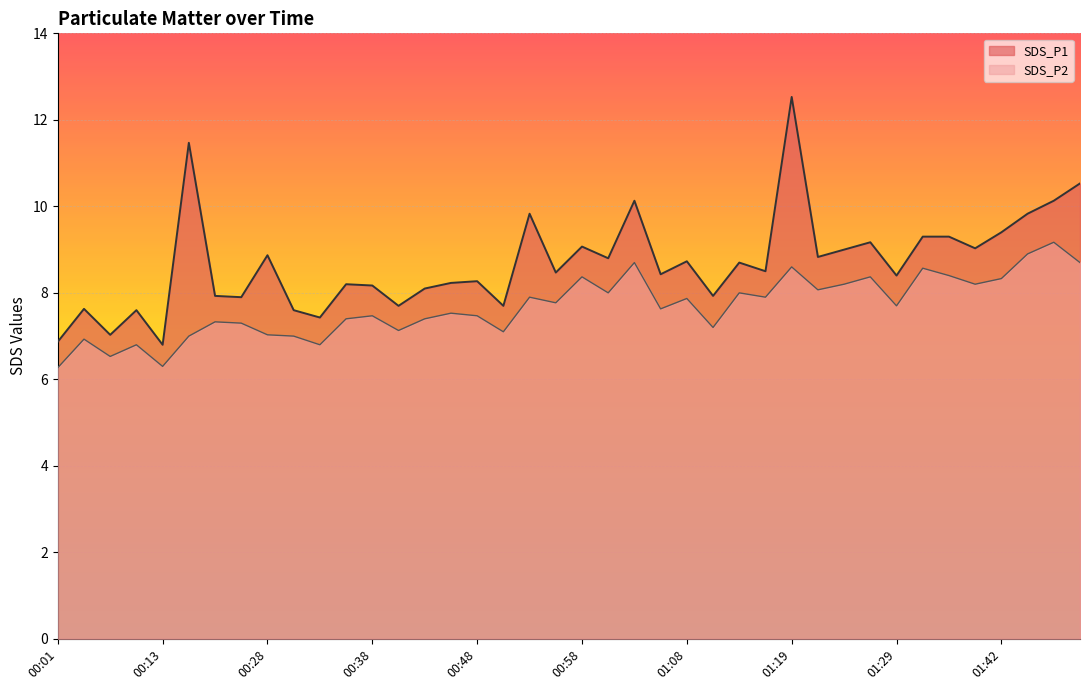

Reading right to left, transcribe all the data shown in this chart.

SDS_P1: 01:49=10.5	01:47=10.1	01:44=9.8	01:42=9.4	01:39=9.0	01:37=9.3	01:34=9.3	01:29=8.4	01:26=9.2	01:24=9.0	01:21=8.8	01:19=12.5	01:16=8.5	01:13=8.7	01:11=7.9	01:08=8.7	01:06=8.4	01:03=10.1	01:01=8.8	00:58=9.1	00:56=8.5	00:53=9.8	00:51=7.7	00:48=8.3	00:46=8.2	00:43=8.1	00:41=7.7	00:38=8.2	00:36=8.2	00:33=7.4	00:31=7.6	00:28=8.9	00:26=7.9	00:21=7.9	00:16=11.5	00:13=6.8	00:11=7.6	00:08=7.0	00:06=7.6	00:01=6.9
SDS_P2: 01:49=8.7	01:47=9.2	01:44=8.9	01:42=8.3	01:39=8.2	01:37=8.4	01:34=8.6	01:29=7.7	01:26=8.4	01:24=8.2	01:21=8.1	01:19=8.6	01:16=7.9	01:13=8.0	01:11=7.2	01:08=7.9	01:06=7.6	01:03=8.7	01:01=8.0	00:58=8.4	00:56=7.8	00:53=7.9	00:51=7.1	00:48=7.5	00:46=7.5	00:43=7.4	00:41=7.1	00:38=7.5	00:36=7.4	00:33=6.8	00:31=7.0	00:28=7.0	00:26=7.3	00:21=7.3	00:16=7.0	00:13=6.3	00:11=6.8	00:08=6.5	00:06=6.9	00:01=6.3